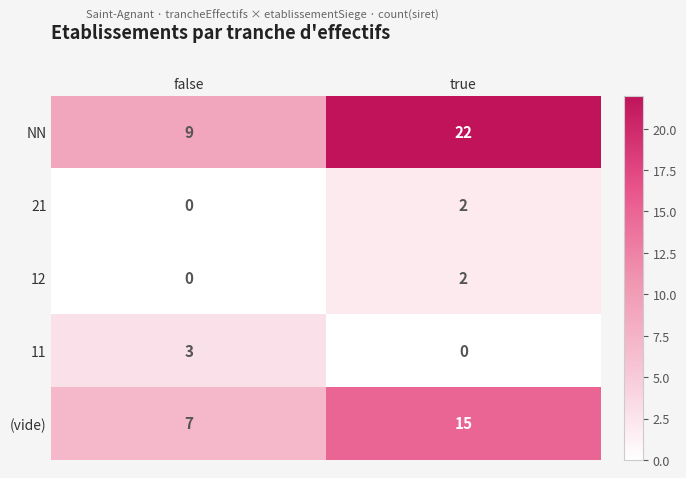

At which label does NN reach its peak?

true